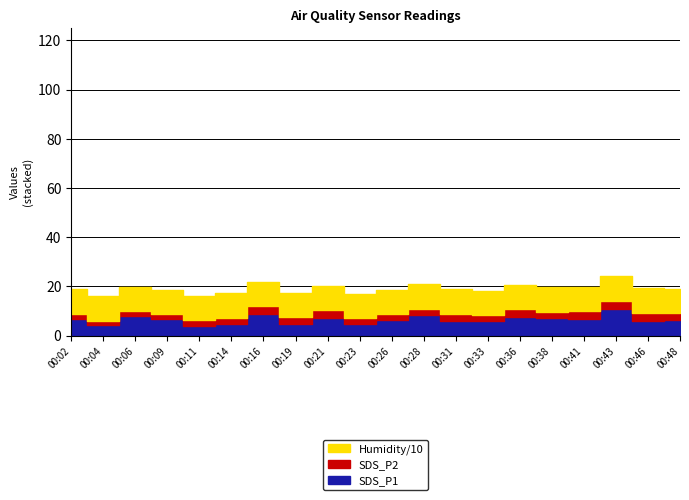

What is the difference between the second highest and second lowest values in the SDS_P1 series?

4.5